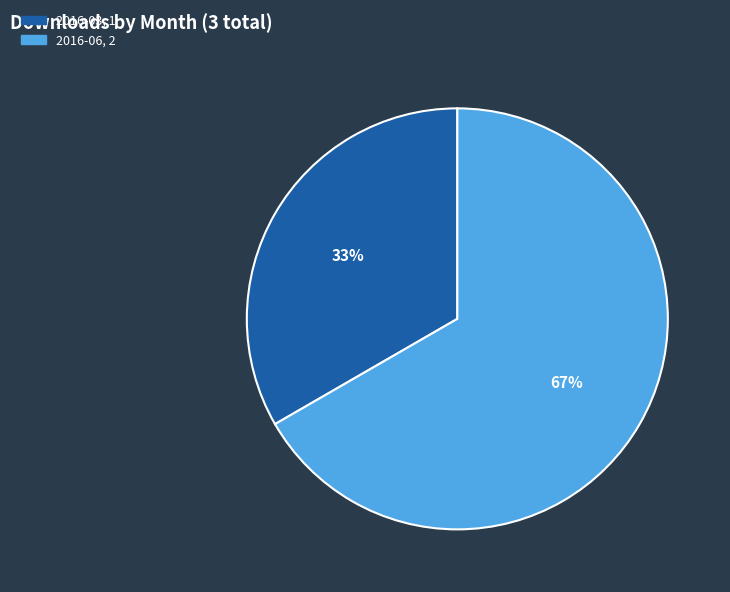

Combined, do 2016-03 and 2016-06 account for over 50%?

Yes